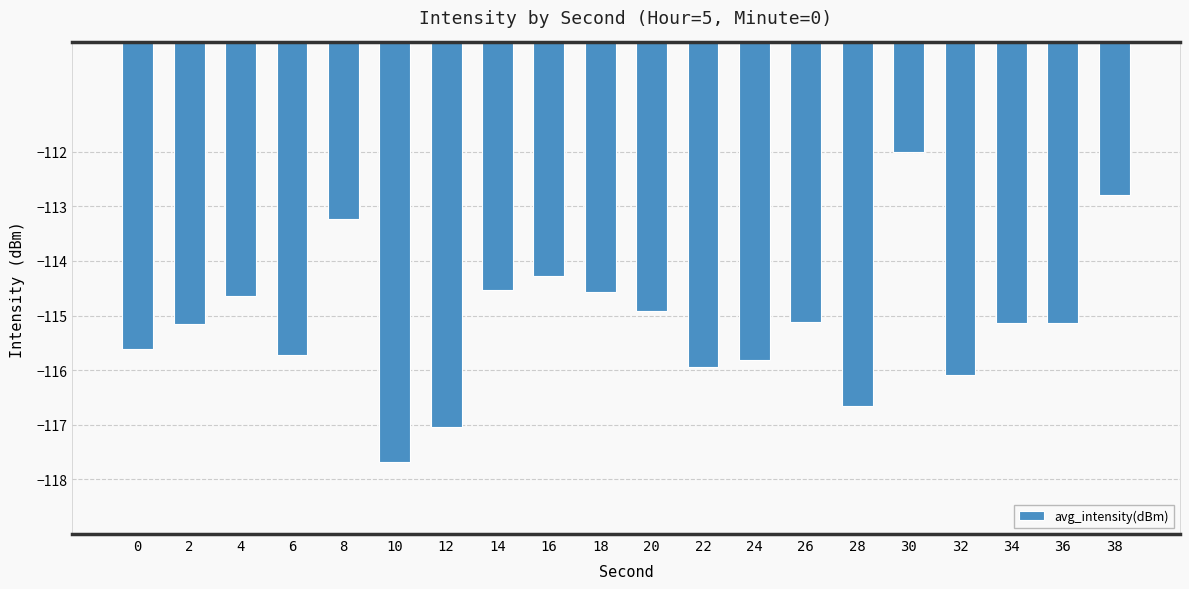

What is the smallest value displayed?

-117.7